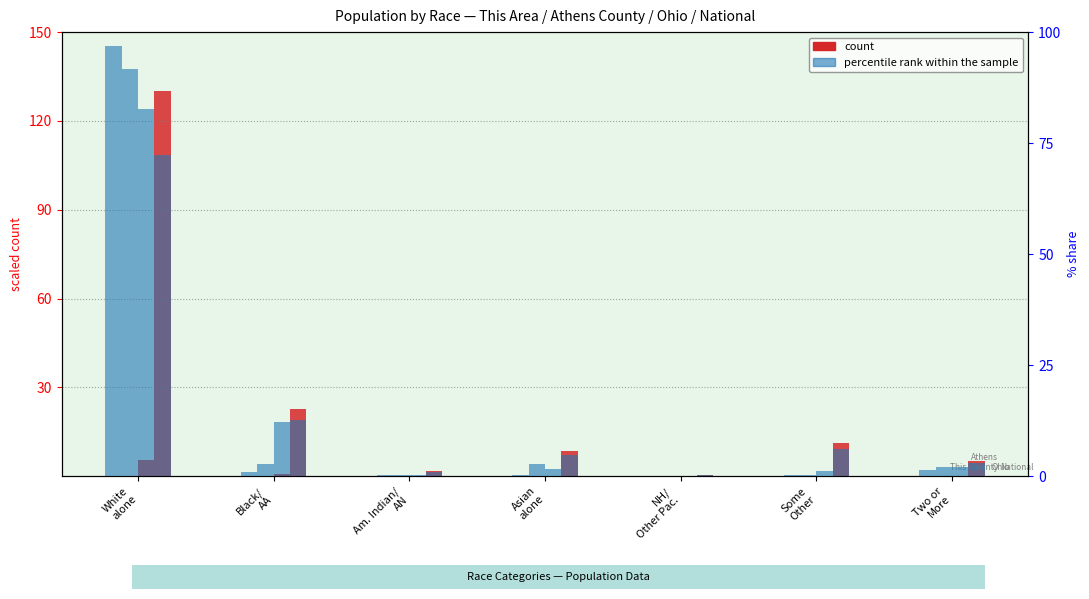

The value of count at Asian
alone is 0.0. True or false?

False